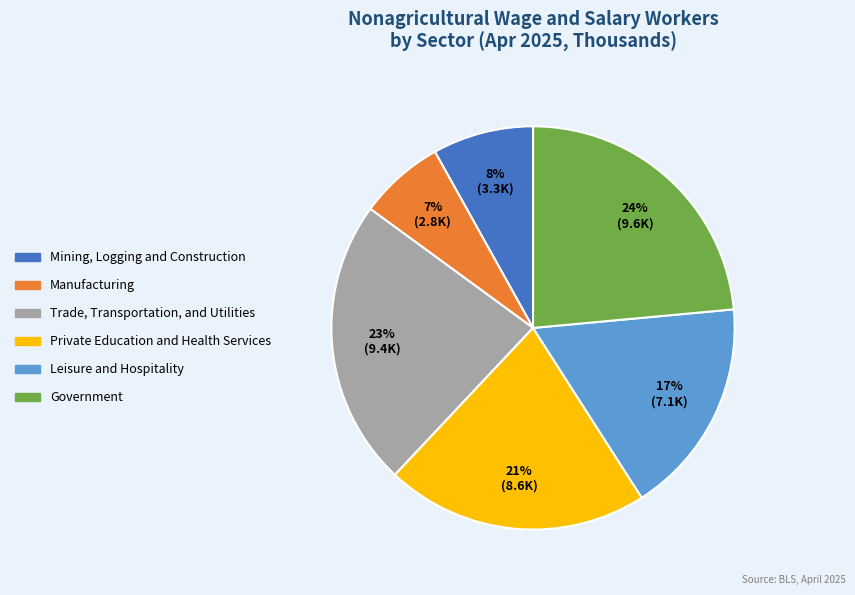

Which slice is the smallest?

Manufacturing